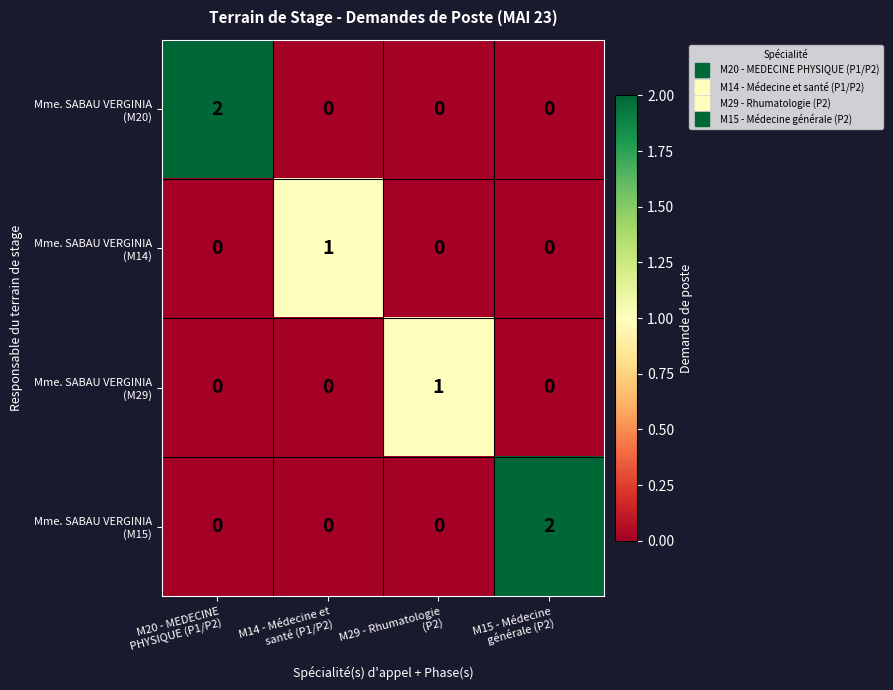

At how many categories does at least one series exceed 0?

4